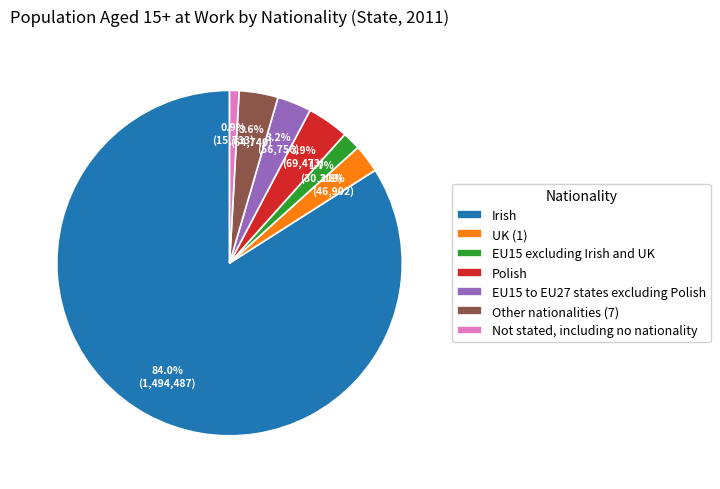

How many slices are in this pie chart?

7